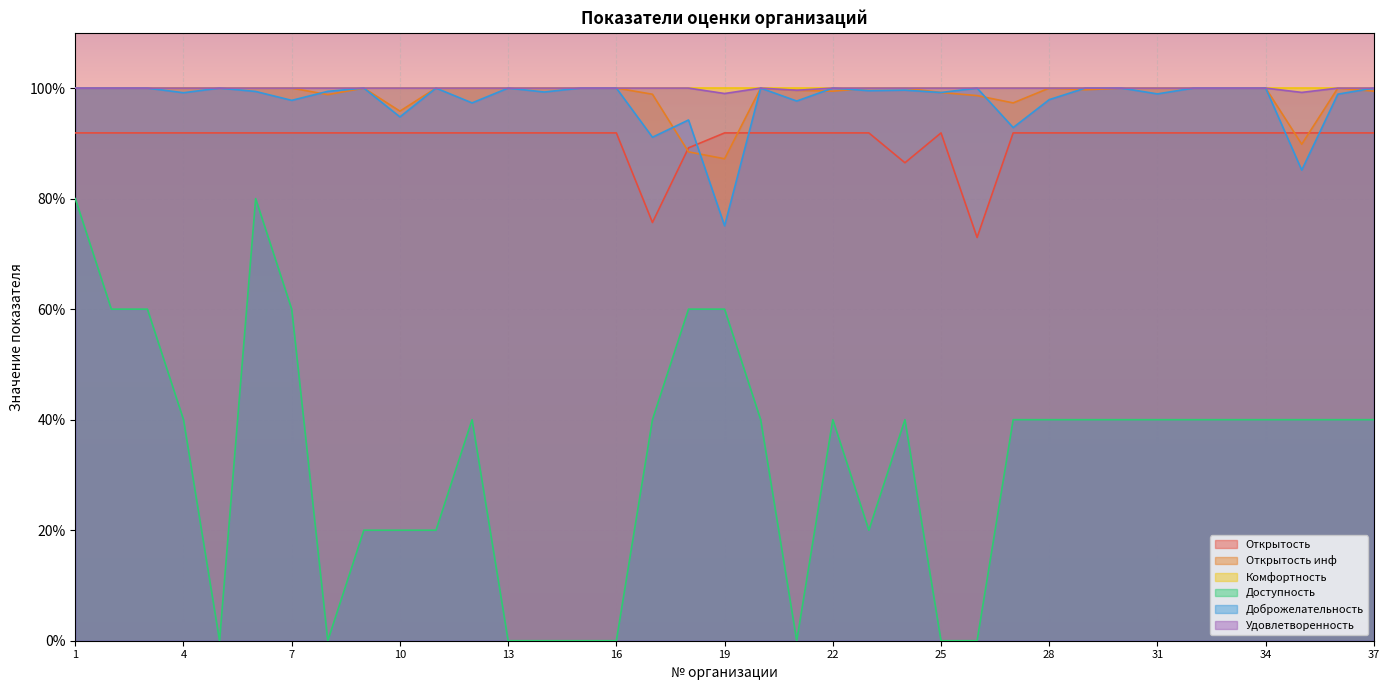

How many data points in Доступность are above 40?

7